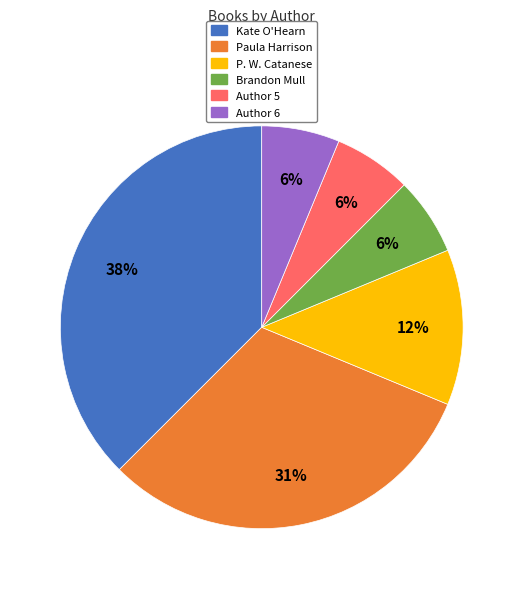

To the nearest percent, what is the average slice percentage?

17%